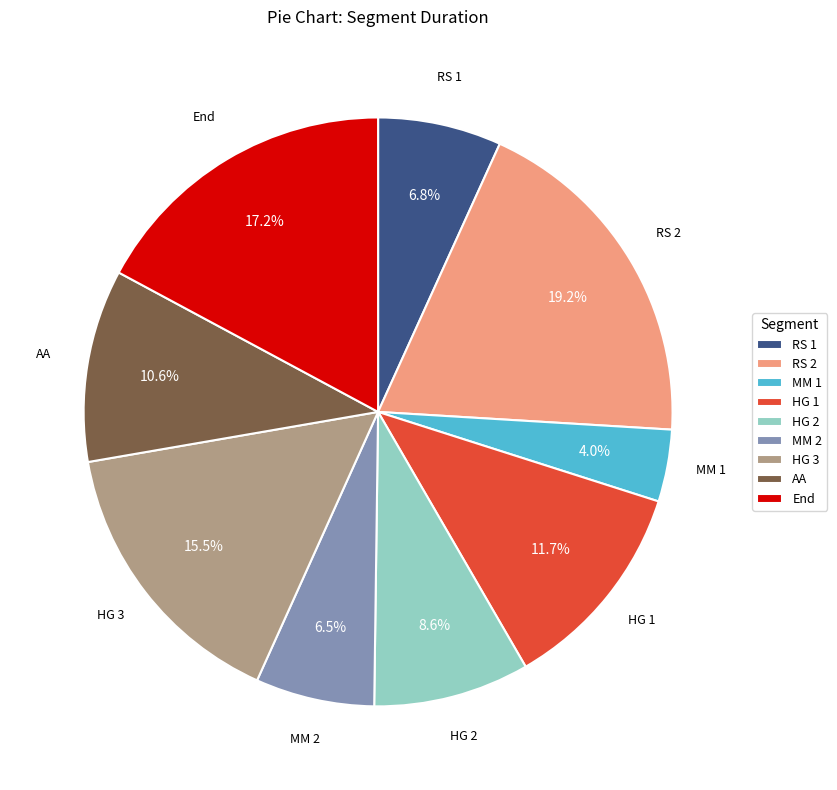

Does RS 2 represent more than half of the total?

No